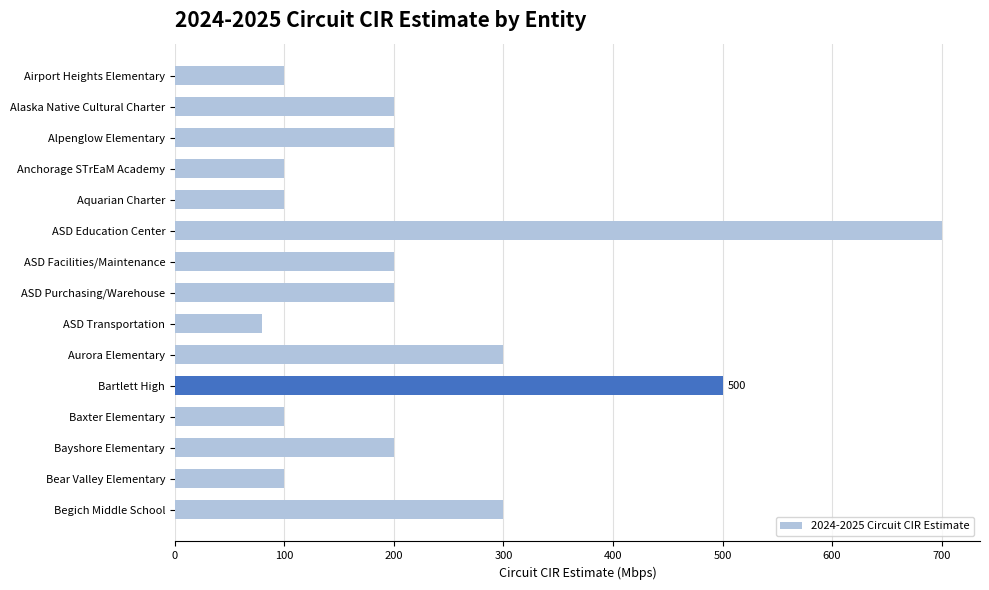

What is the difference between the maximum and minimum values?

620